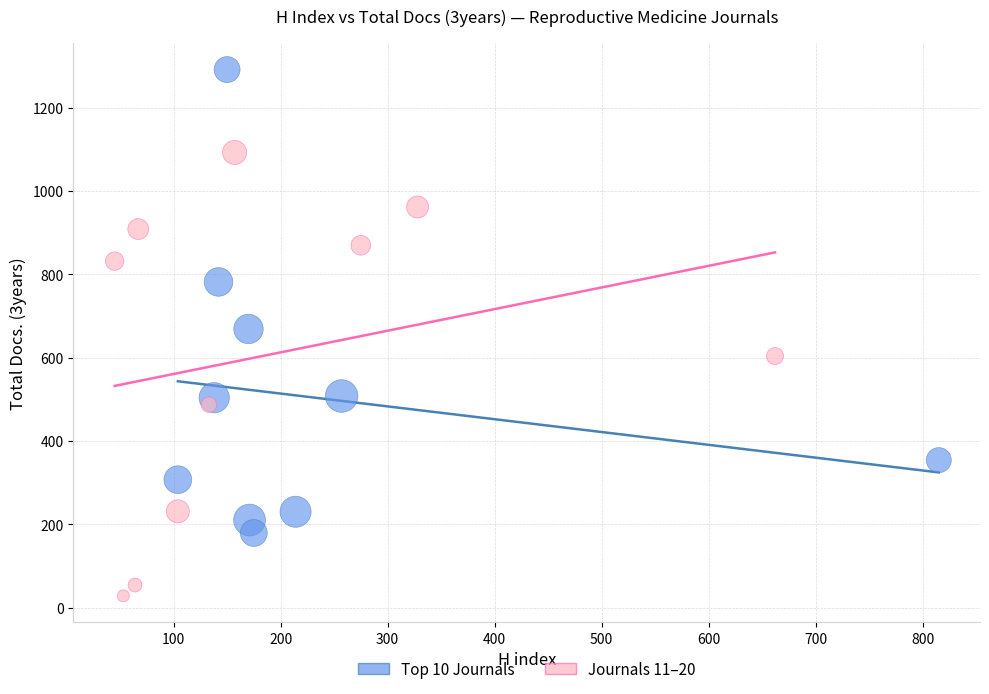

Which series reaches the maximum Y coordinate?

Top 10 Journals